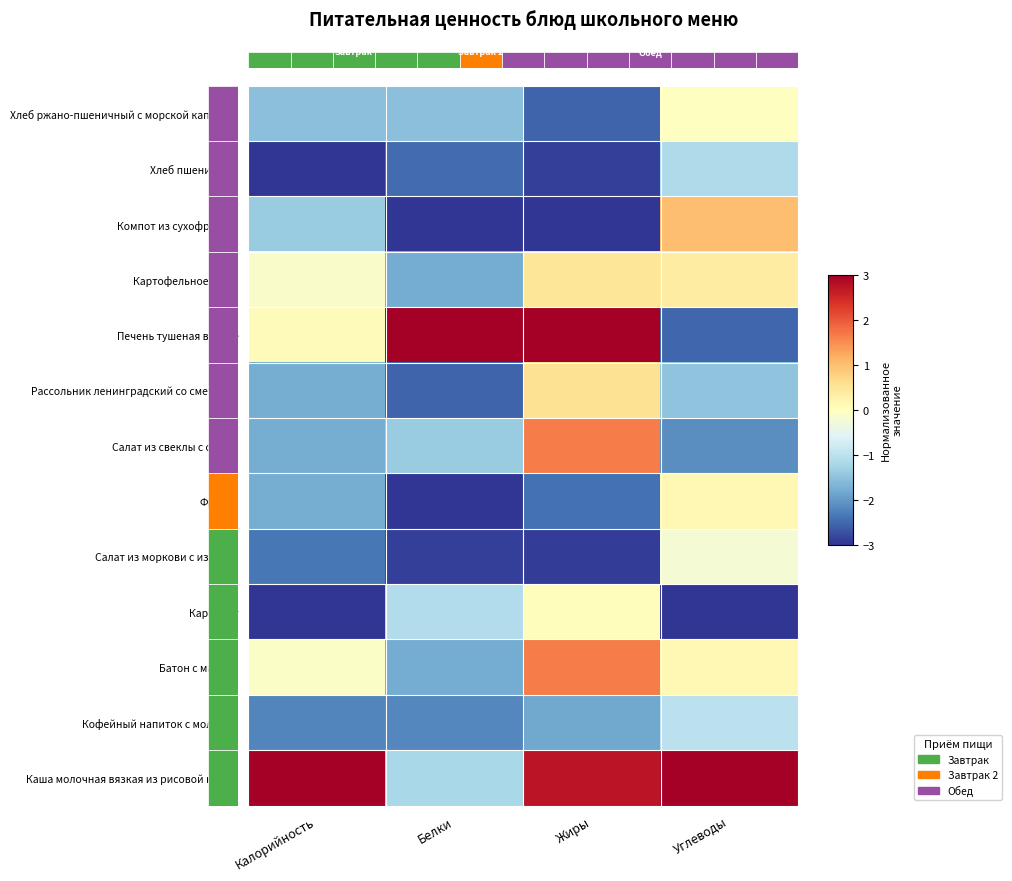

The Салат из свеклы с сыром series shows -0.9 at Углеводы. True or false?

False